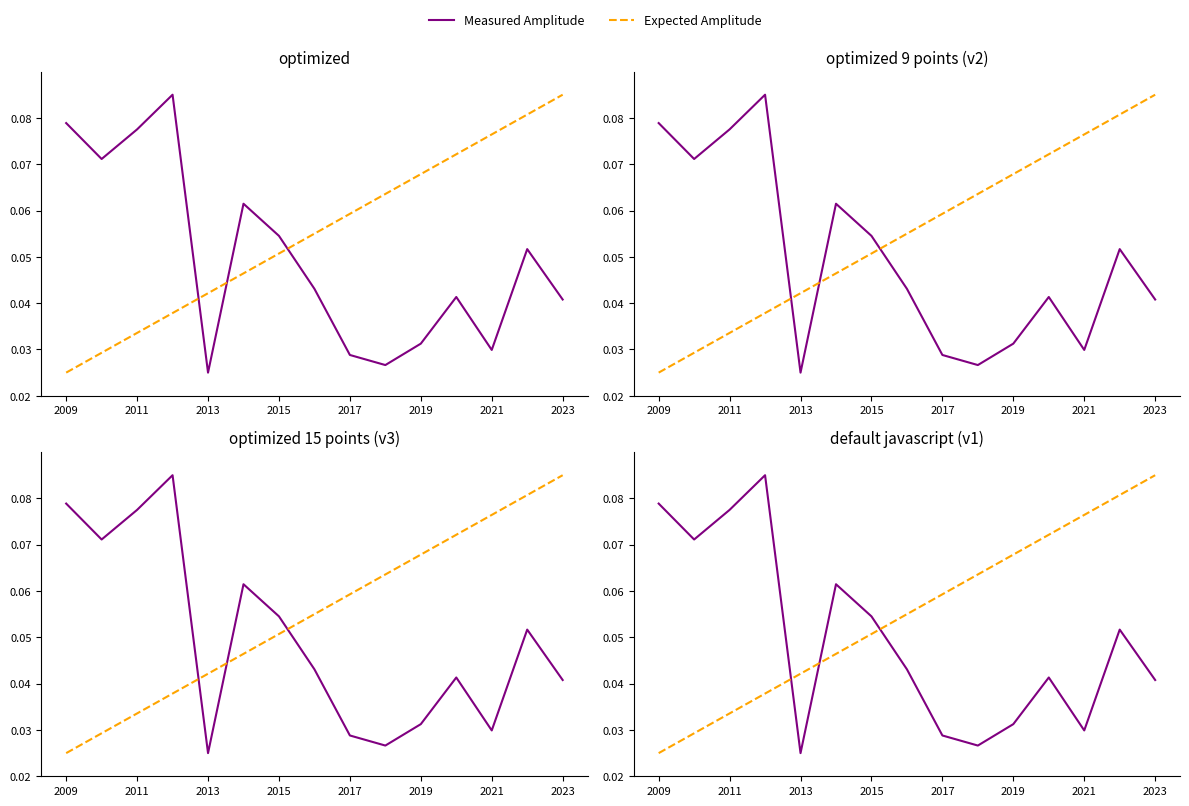

What is the greatest value displayed?

0.1